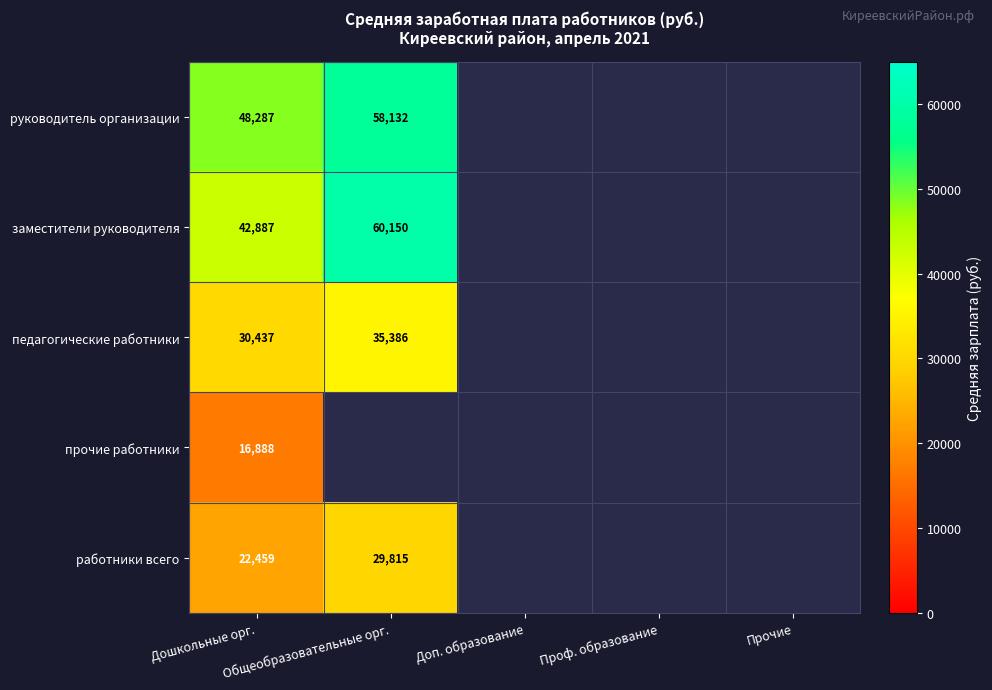

Which category has the highest value in the педагогические работники series?

Общеобразовательные орг.